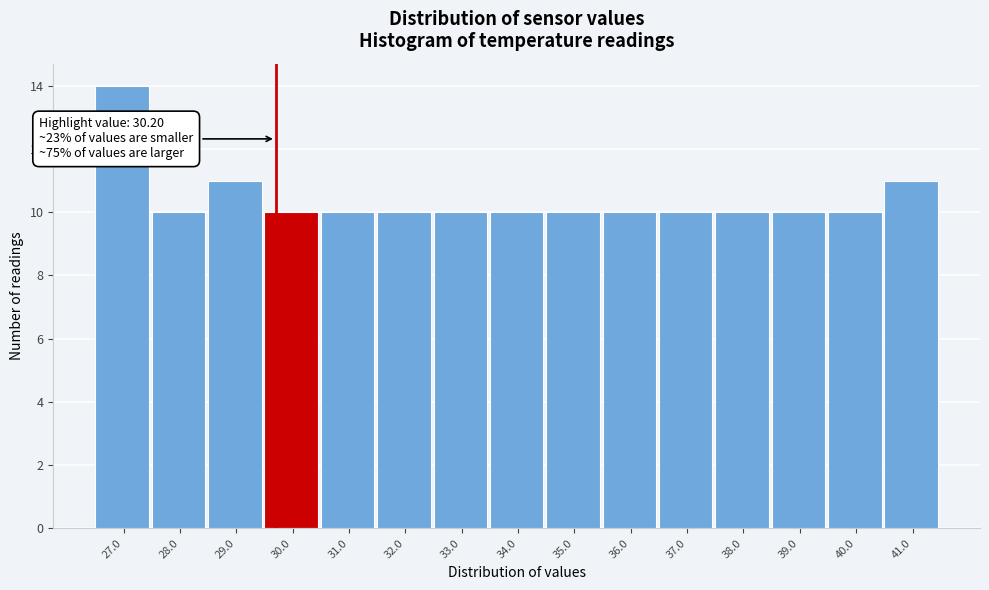

Reading left to right, what are all the values shown in this chart?

14	10	11	10	10	10	10	10	10	10	10	10	10	10	11